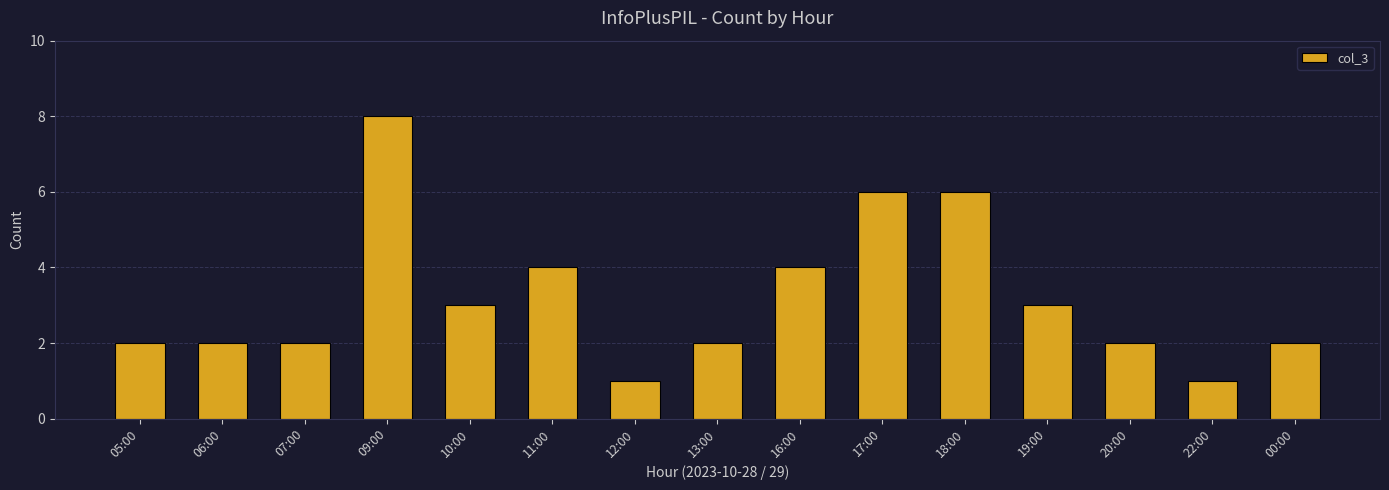

What position from the right is 20:00?

3